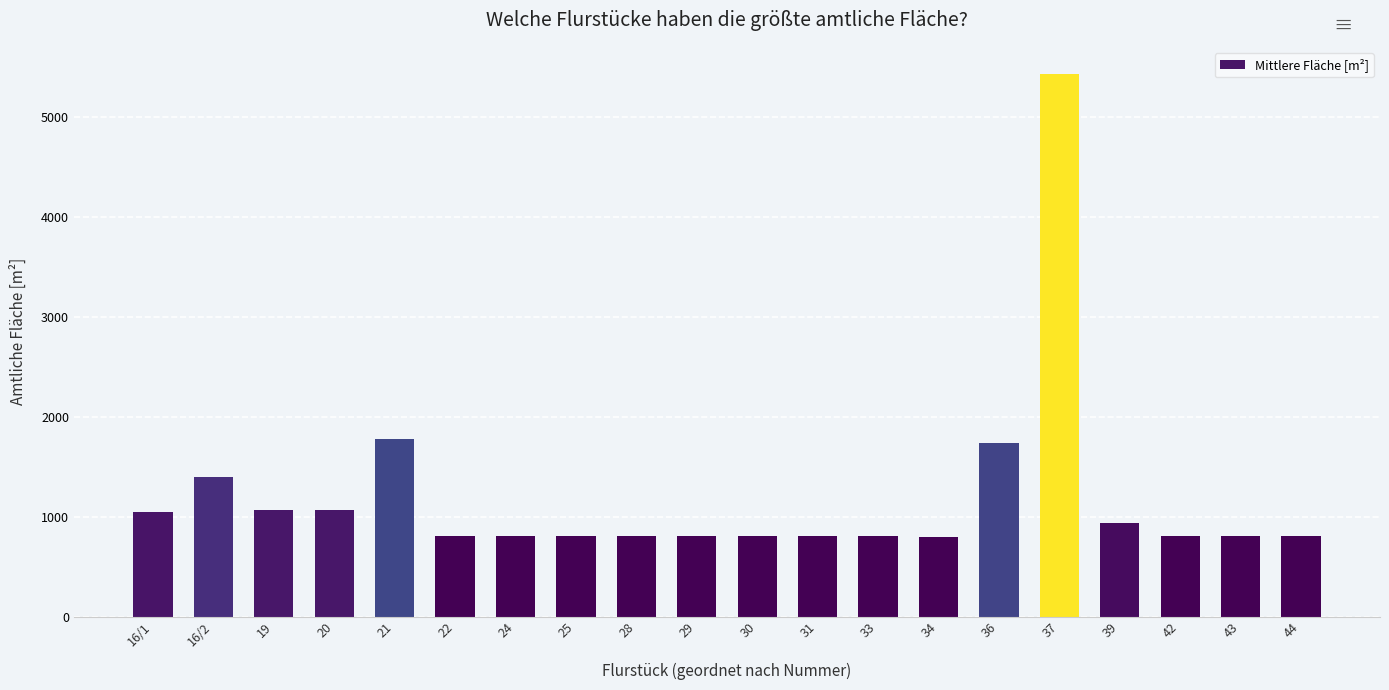

What is the difference between the values at 36 and 28?

929.0